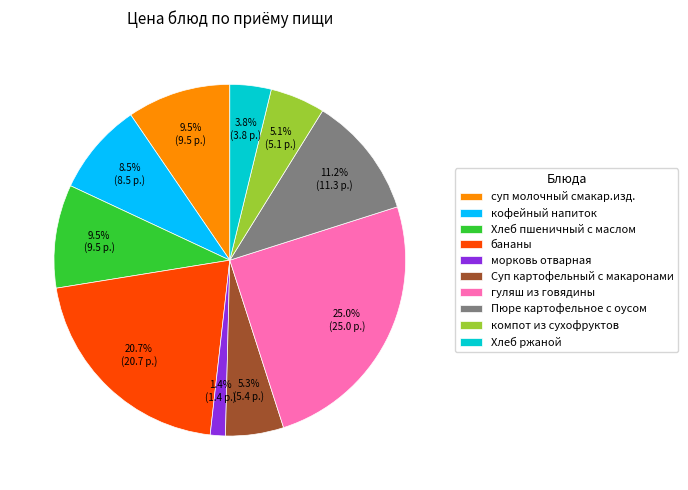

Which category has the biggest portion of the pie?

гуляш из говядины